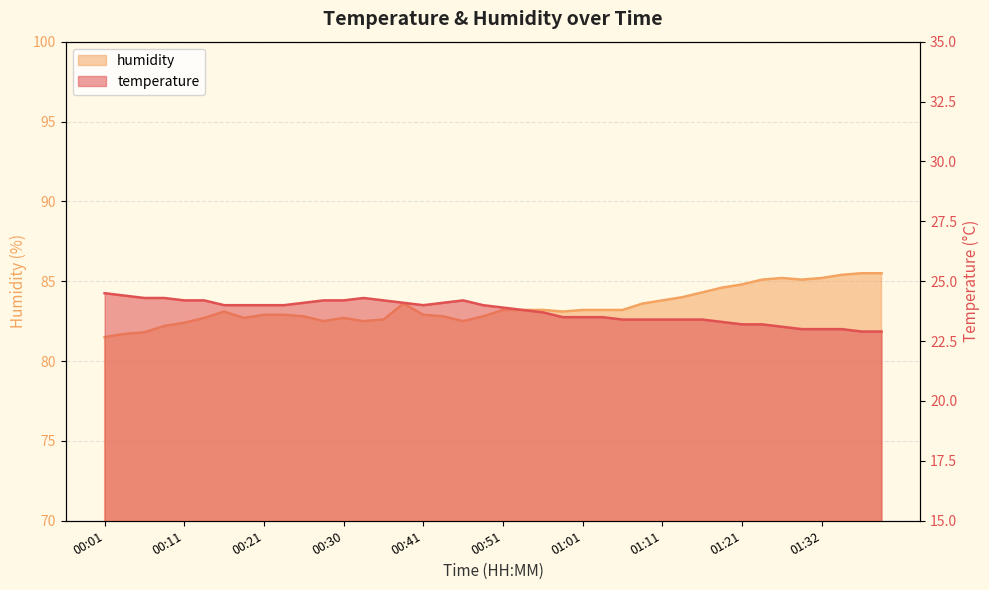

At which category is the sum across all series the highest?

01:34